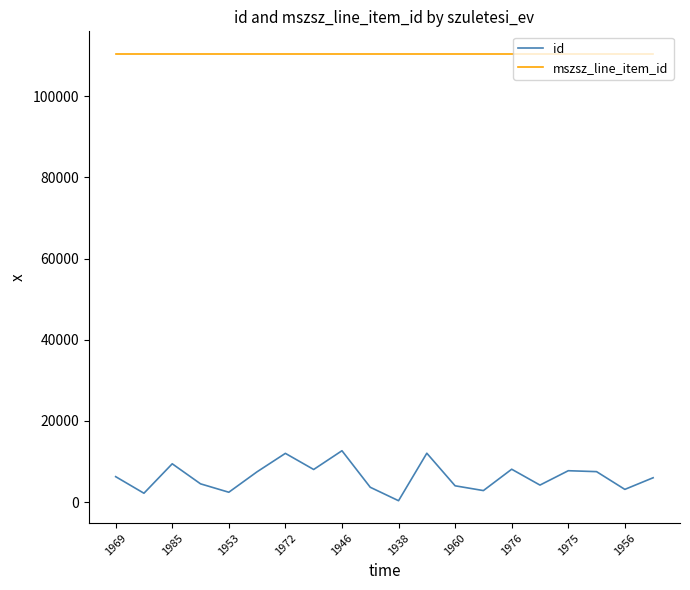

Which series has the widest spread of values?

id